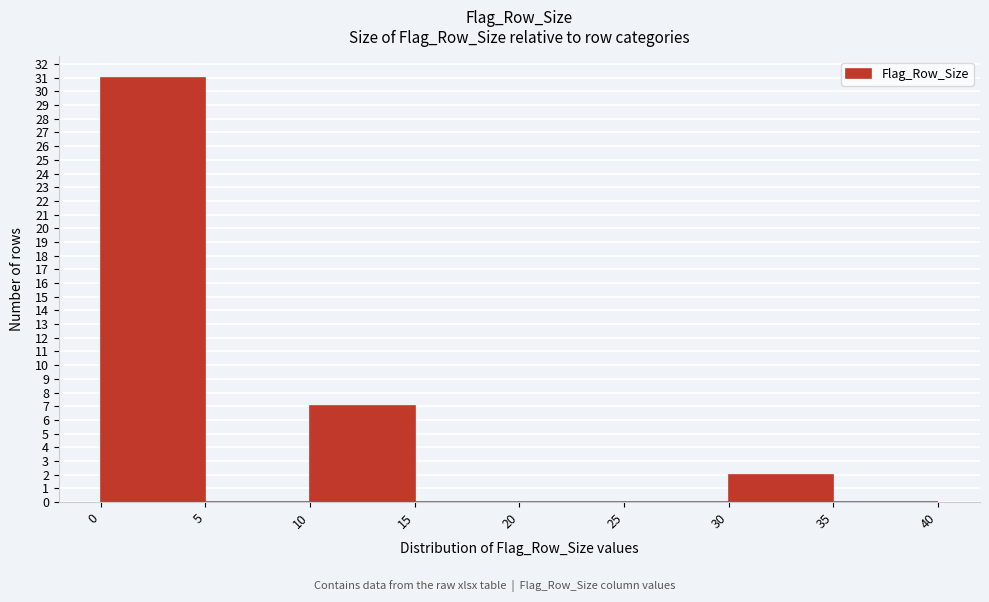

Reading left to right, list every bar in this chart as the range it spans on the x-axis followed by its height. The values are not printed on the chart, so give them approximately, as read against the axis.

0 to 5: 31
5 to 10: 0
10 to 15: 7
15 to 20: 0
20 to 25: 0
25 to 30: 0
30 to 35: 2
35 to 40: 0